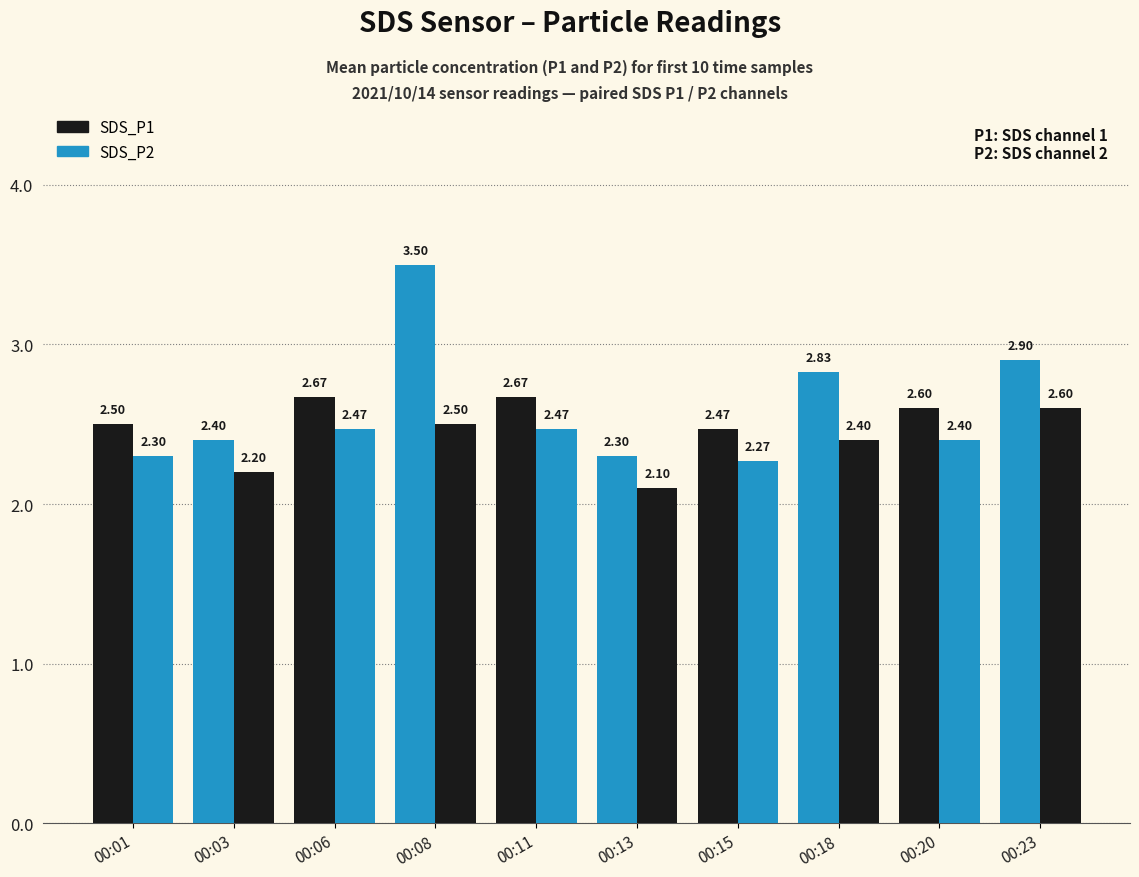

Does the chart contain any negative values?

No